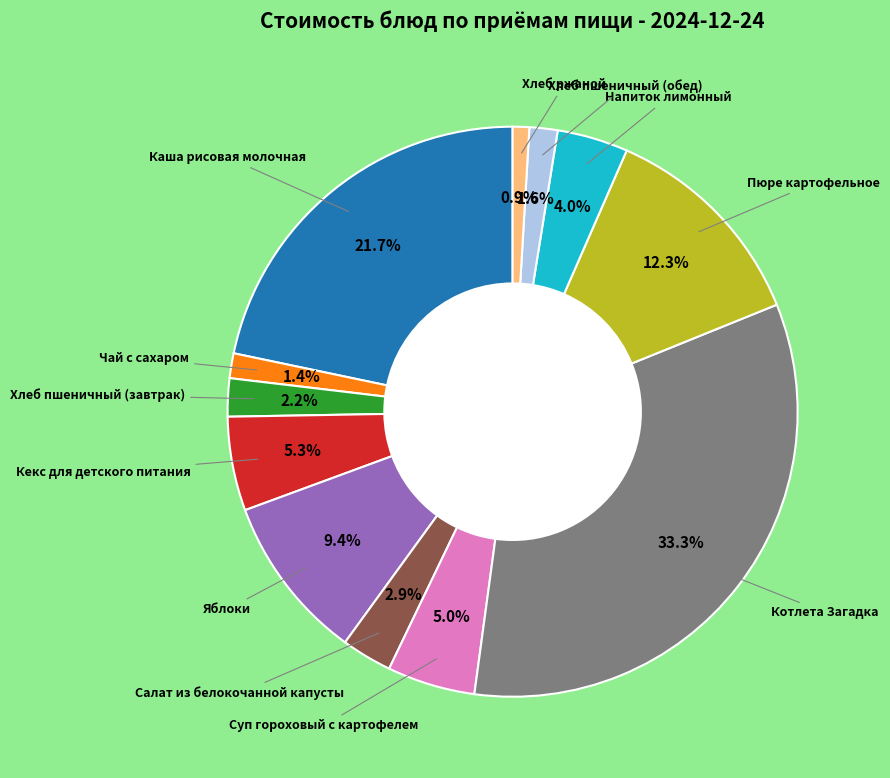

Is there any slice that represents more than half of the pie?

No